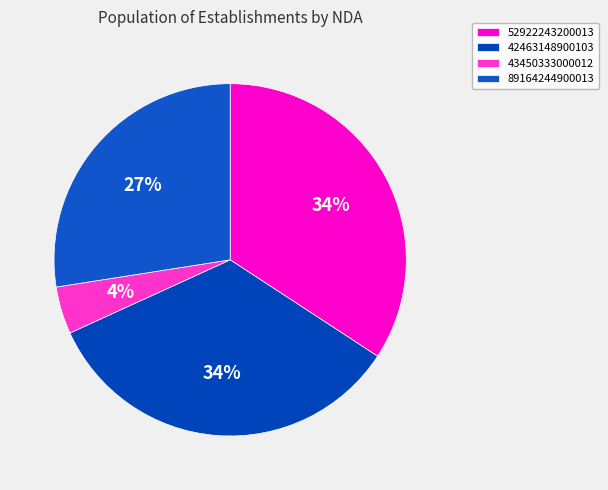

What percentage is the 89164244900013 slice, to the nearest percent?

27%